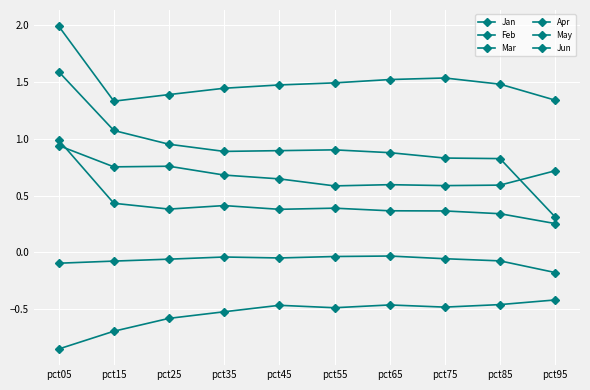

Is it true that Feb equals 0.8 at pct65?

False